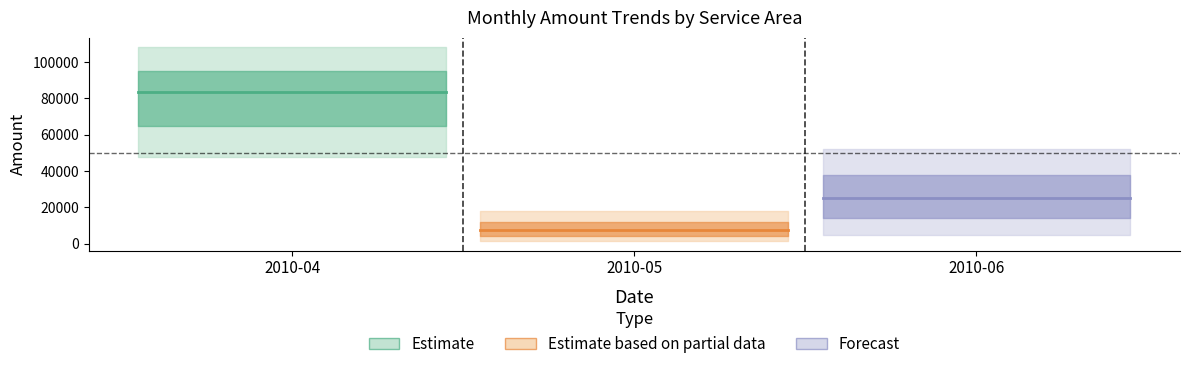

At which category is the sum across all series the highest?

2010-04